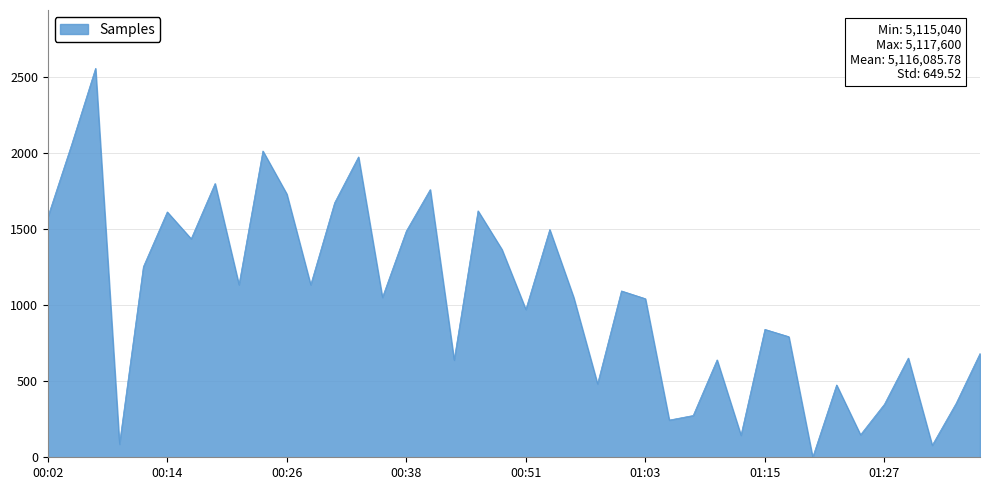

What is the greatest value displayed?

2560